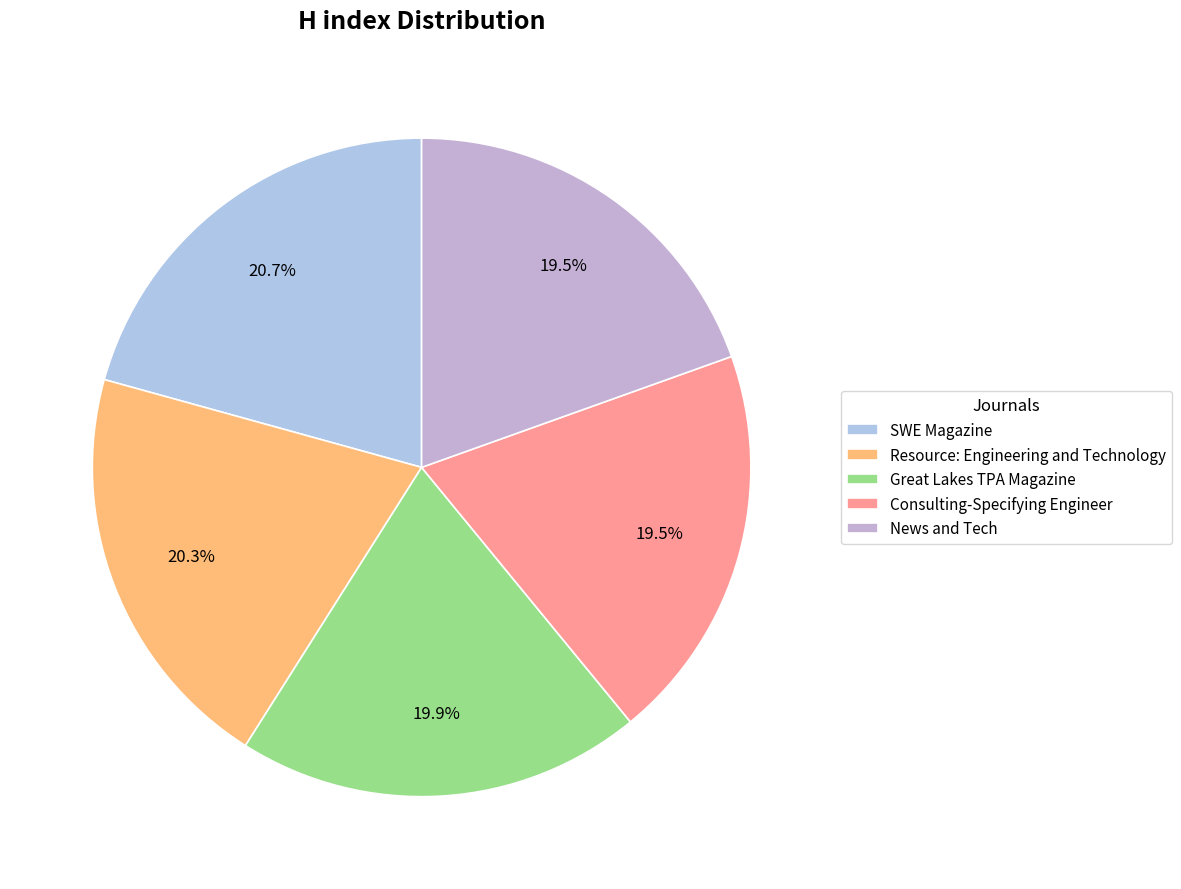

Rank the categories by value from highest to lowest.

SWE Magazine, Resource: Engineering and Technology, Great Lakes TPA Magazine, Consulting-Specifying Engineer, News and Tech